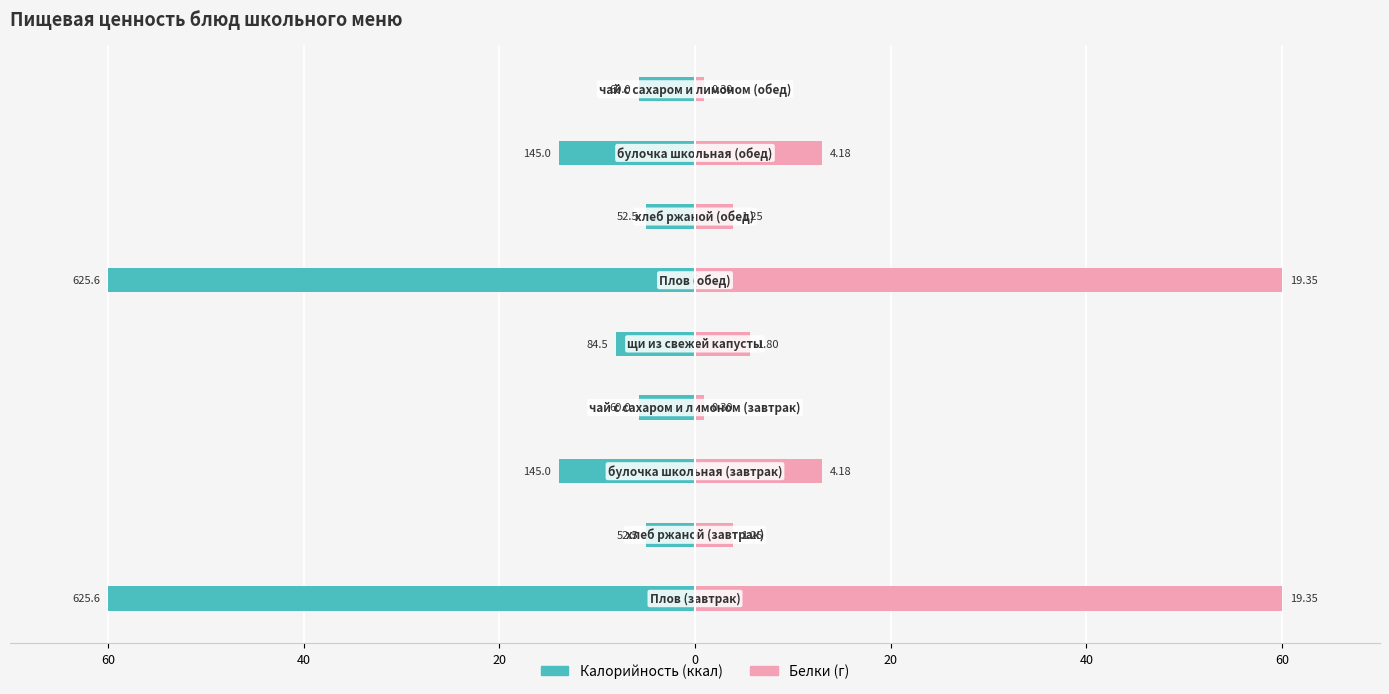

Reading right to left, what are all the values shown in this chart?

Калорийность: -5.8	-13.9	-5.0	-60.0	-8.1	-5.8	-13.9	-5.0	-60.0
Белки: 0.9	13.0	3.9	60.0	5.6	0.9	13.0	3.9	60.0